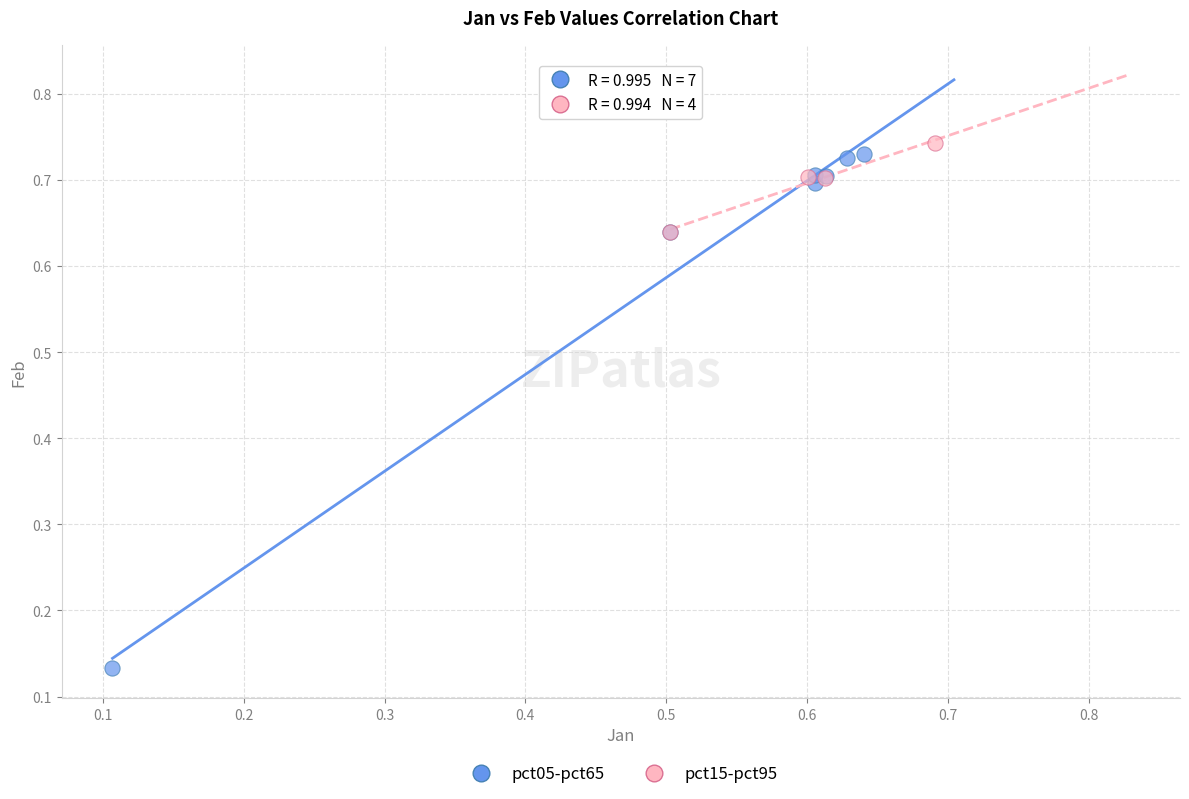

Which series has the widest spread of Y values?

pct05-pct65